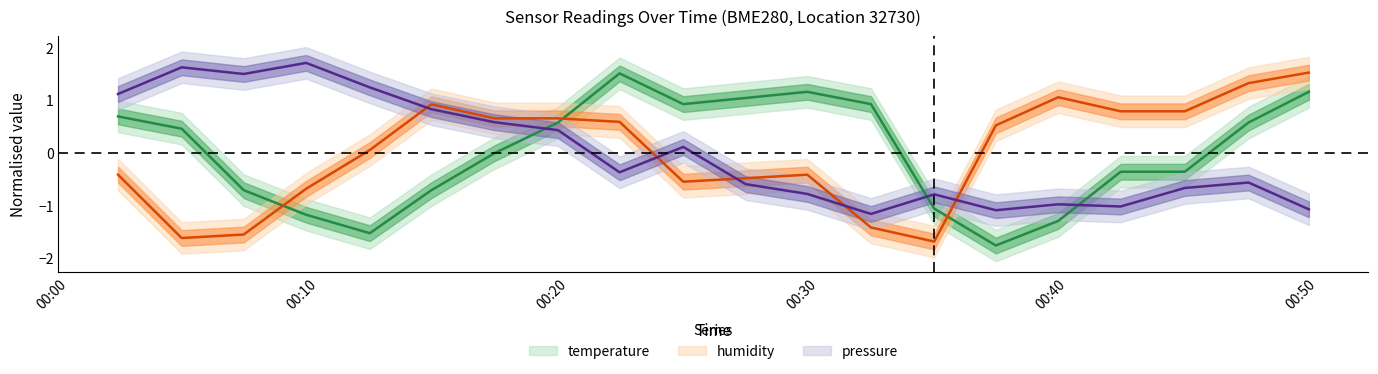

What is the label of the 8th point from the right?

2023-12-20T00:32:06